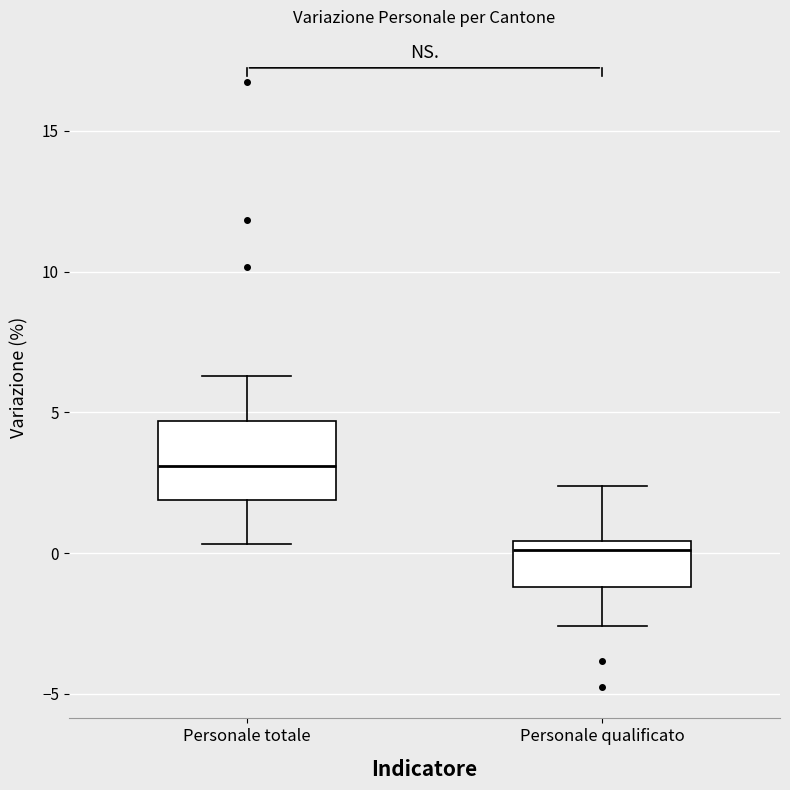

Which box has the lowest median line?

Personale qualificato